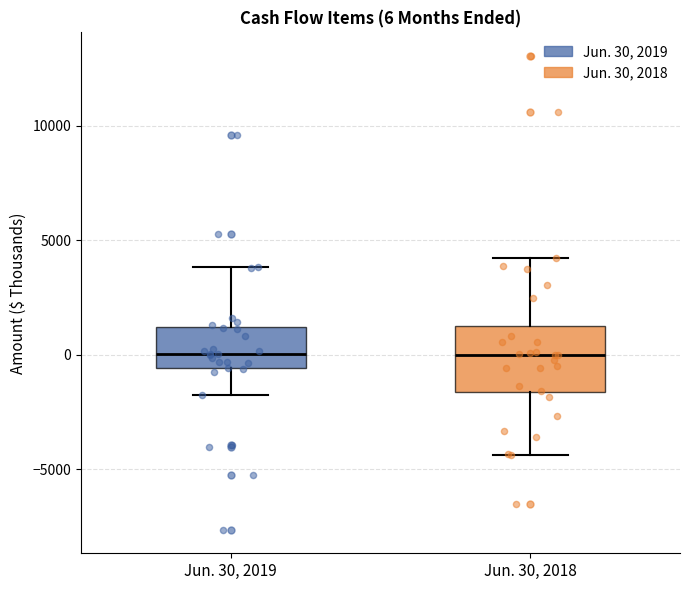

Which box is the tallest, from its lower edge to its upper edge?

Jun. 30, 2018